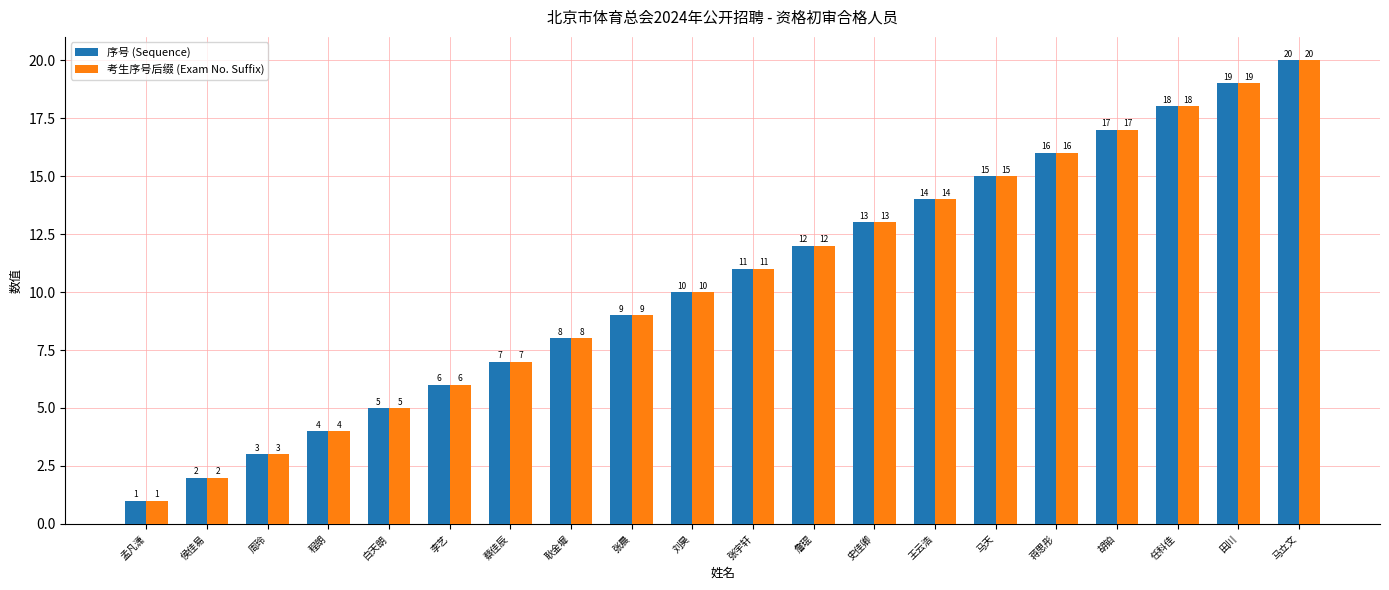

What is the label of the 1st bar from the left?

孟凡潇